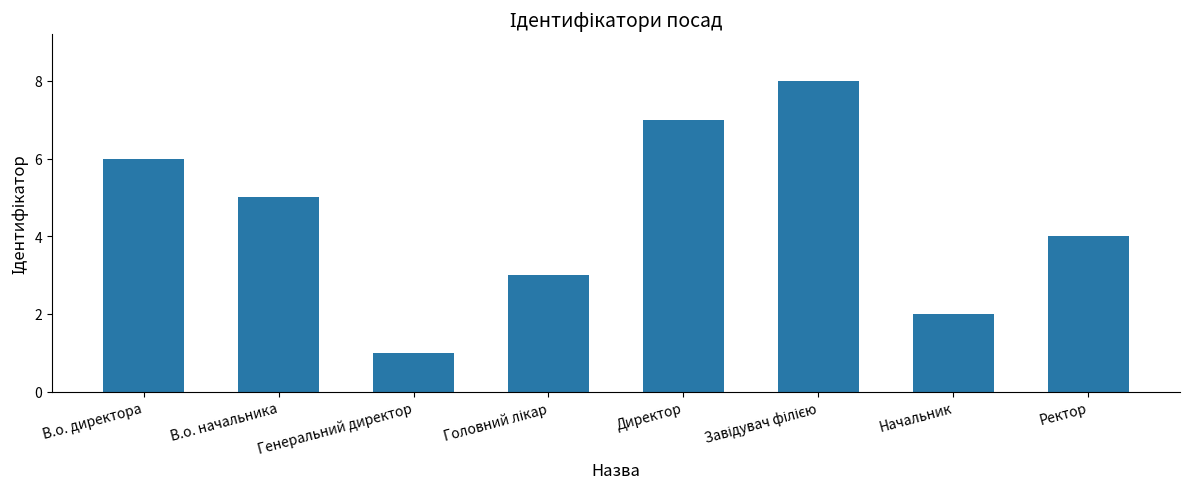

What is the greatest value displayed?

8